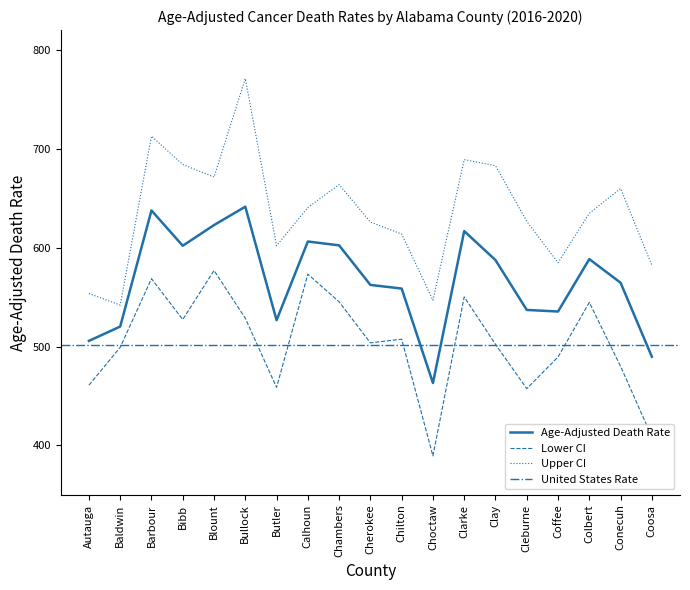

How many values in the Lower CI series exceed 503?

10